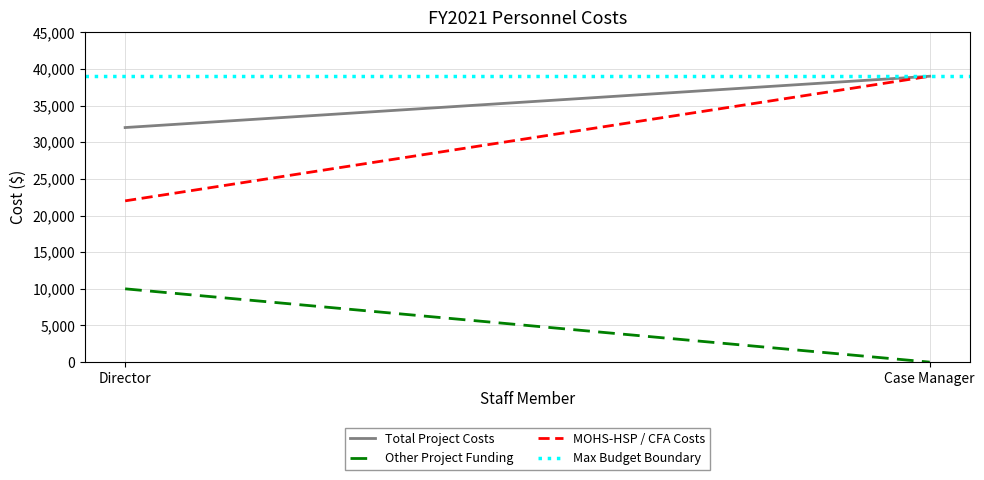

Where is Max Budget Boundary nearest to the value 39000?

Director